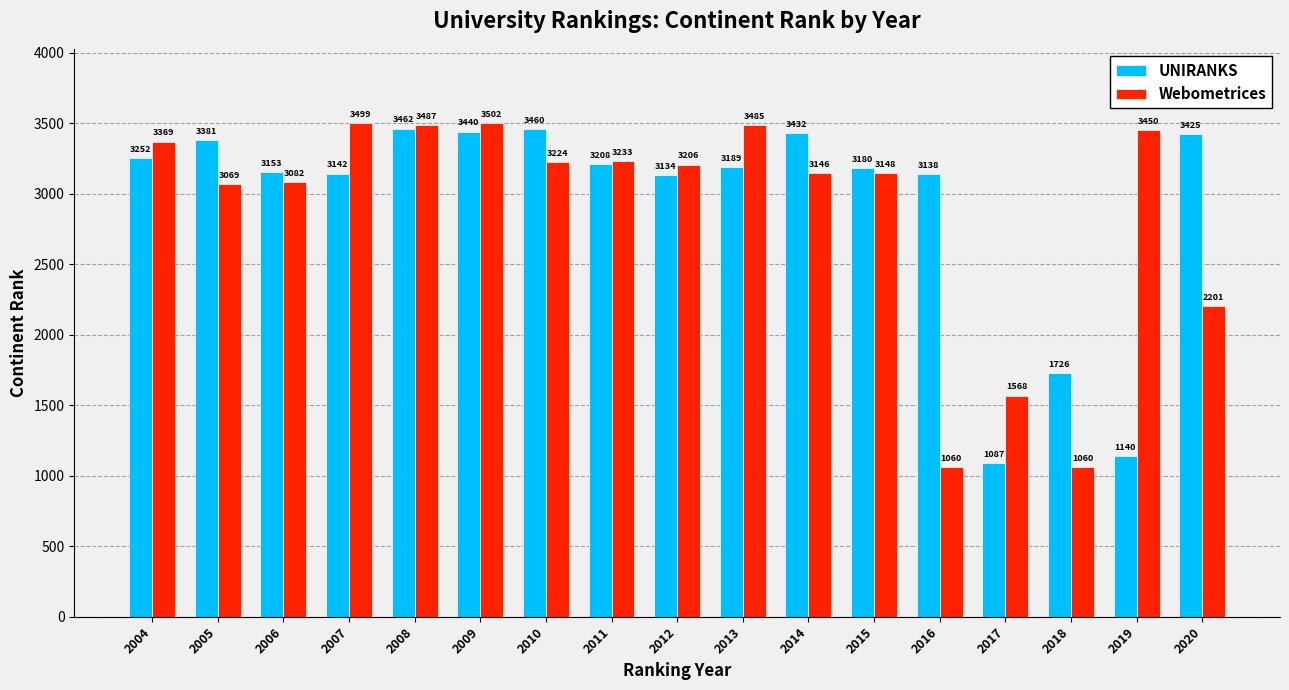

What are all the series names shown in the legend?

UNIRANKS, Webometrices